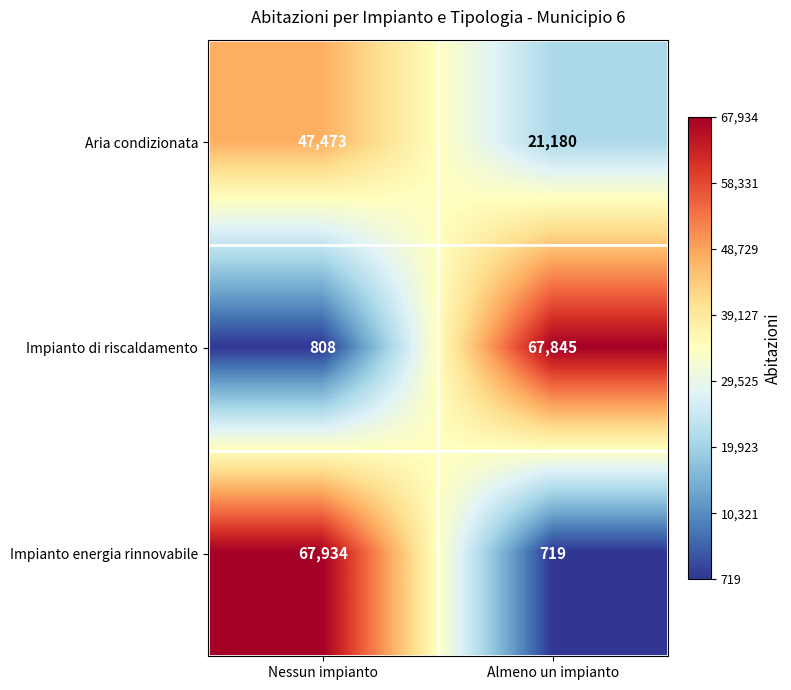

How many series are shown in this chart?

3